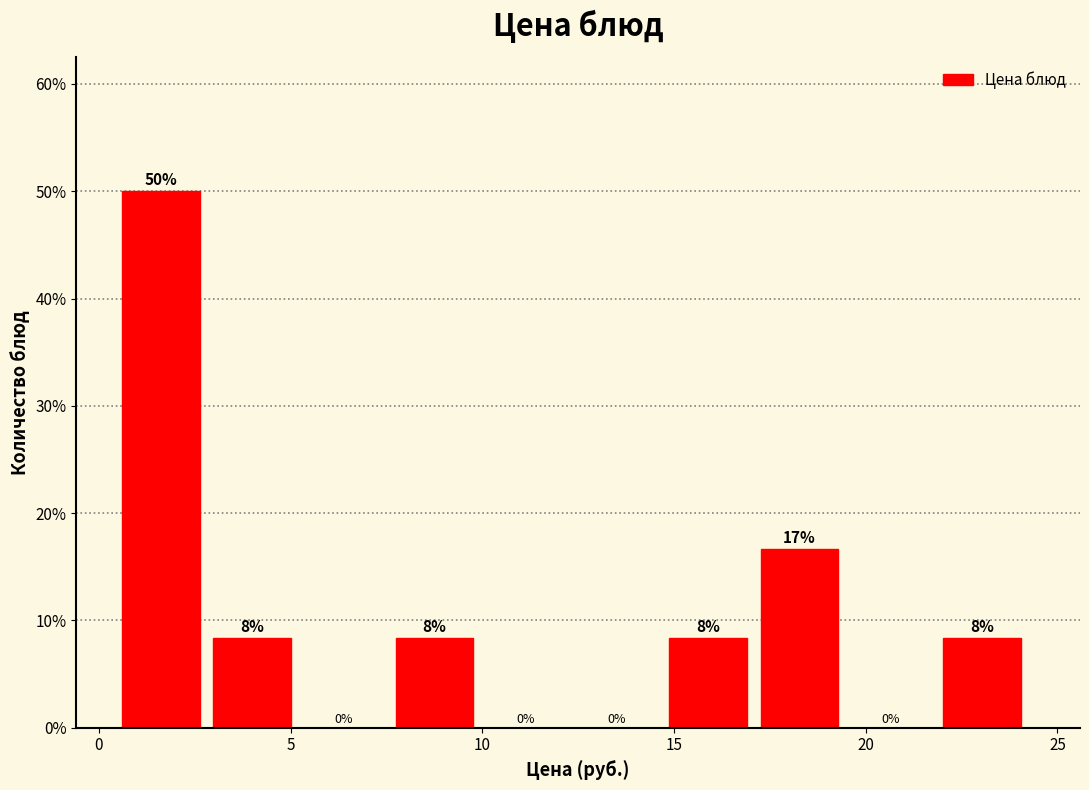

Over which range of the x-axis is the bar tallest?

0.5 to 3.0